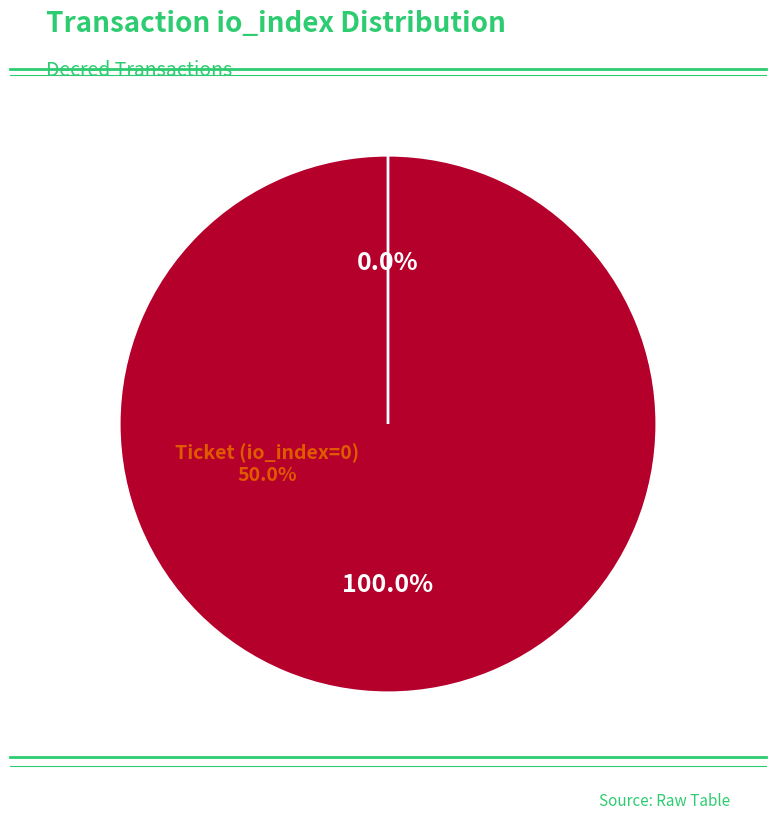

Is there any slice that represents more than half of the pie?

Yes